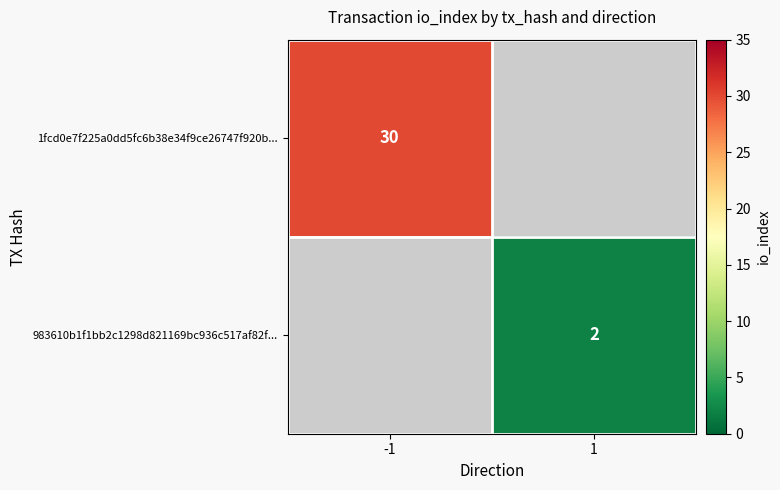

Is the value of 1fcd0e7f225a0dd5fc6b38e34f9ce26747f920b... at -1 greater than the value of 983610b1f1bb2c1298d821169bc936c517af82f... at 1?

Yes